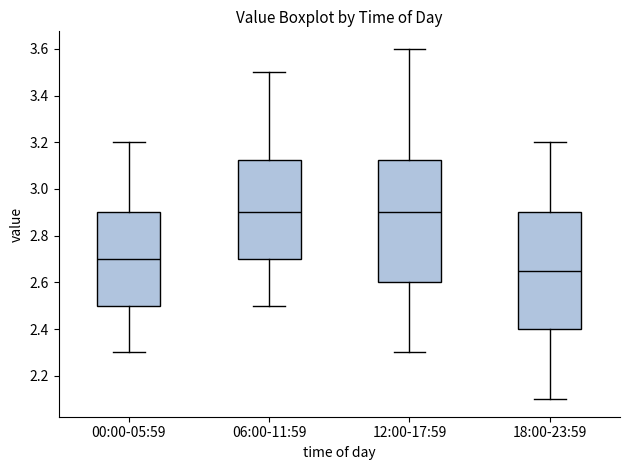

Reading left to right, read every box against the y-axis: the position of its median line, the range the box covers, and the ends of its whiskers. The values are not printed on the chart, so give them approximately, as read against the axis.

00:00-05:59: median 2.70, box 2.50 to 2.90, whiskers 2.30 to 3.20
06:00-11:59: median 2.90, box 2.70 to 3.12, whiskers 2.50 to 3.50
12:00-17:59: median 2.90, box 2.60 to 3.12, whiskers 2.30 to 3.60
18:00-23:59: median 2.66, box 2.40 to 2.90, whiskers 2.10 to 3.20